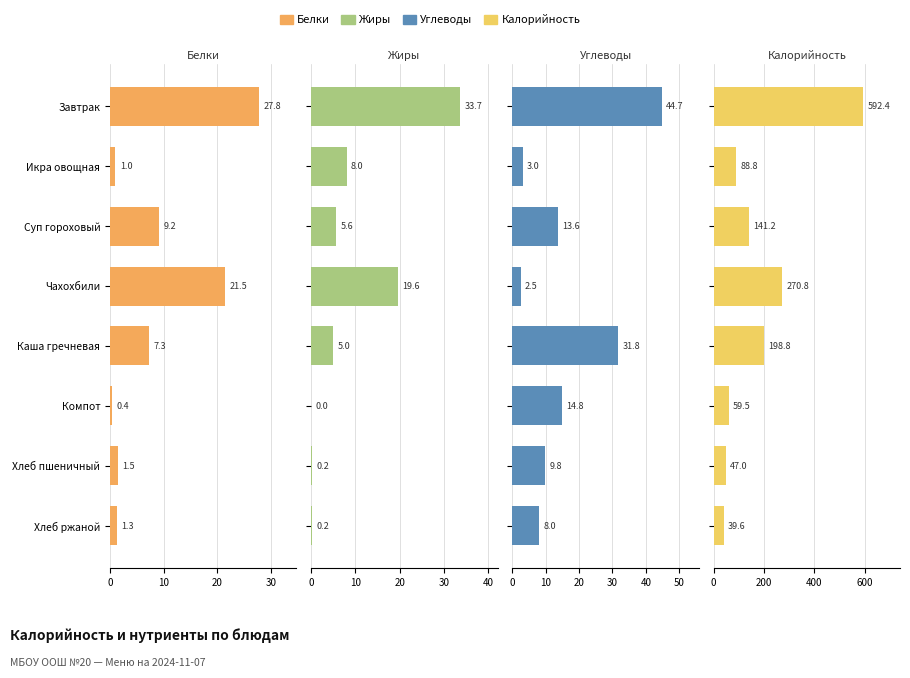

Are the bars horizontal?

Yes